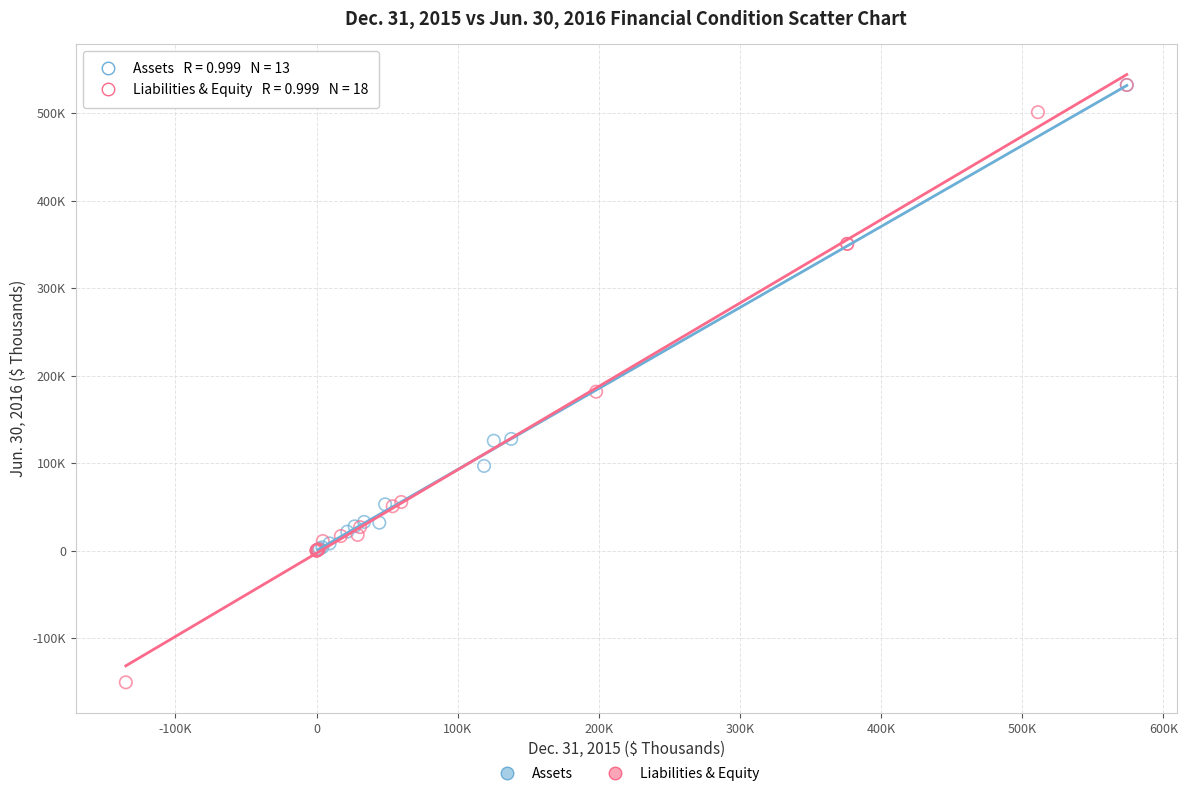

Which series has the largest Y range (max minus min)?

Liabilities & Equity